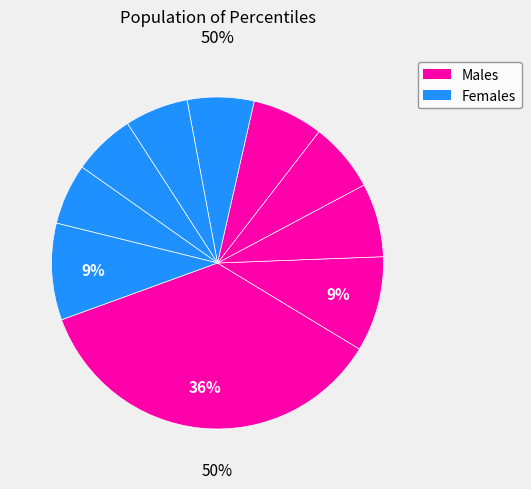

Does pct45 account for over 50% of the chart?

No